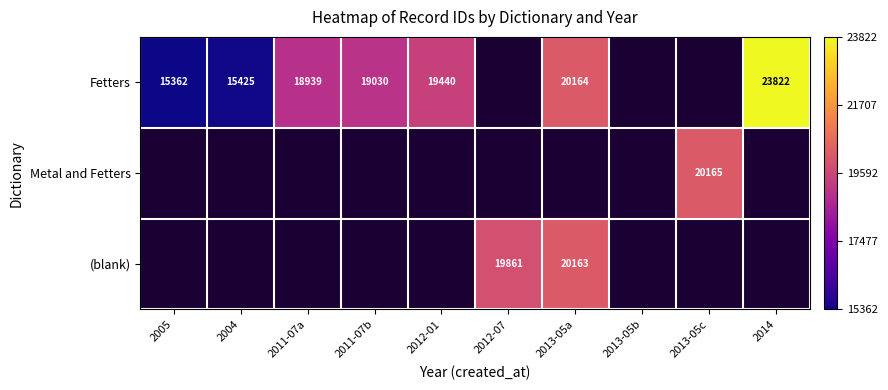

Is it true that Fetters equals 28074 at 2011-07a?

False